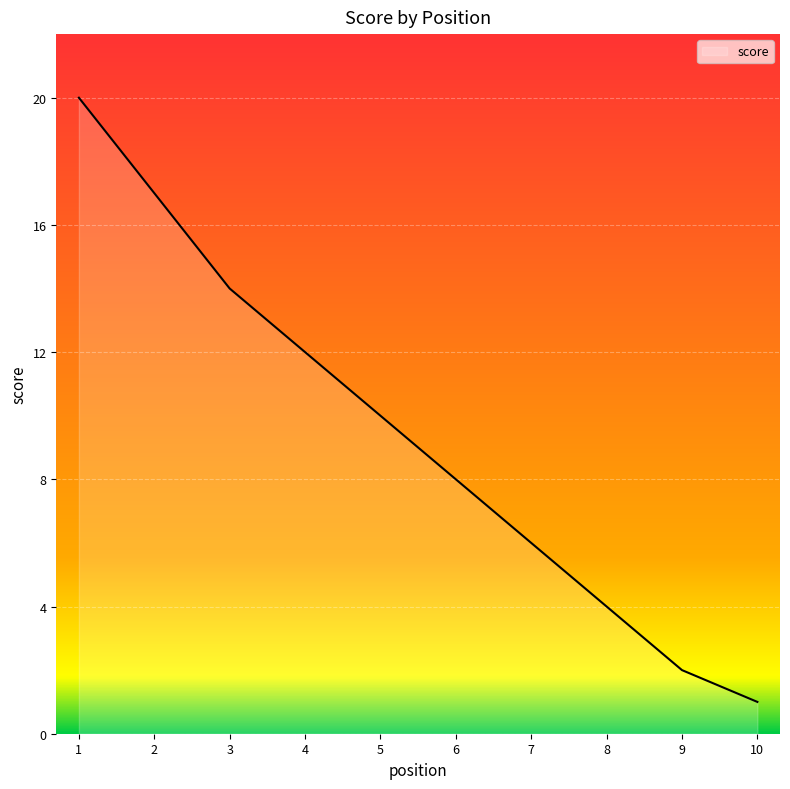

Is it true that the value at 5 is 5?

False